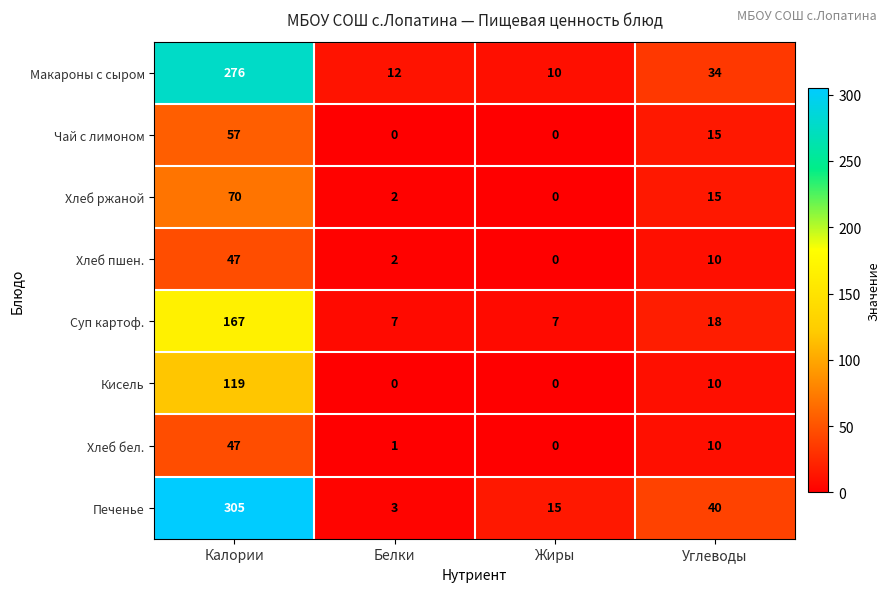

Where does the Хлеб пшен. series first go above 10?

Калории